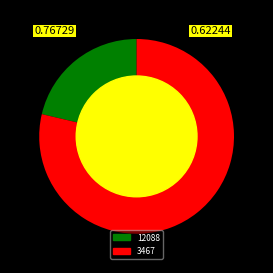

How many slices are in this pie chart?

2